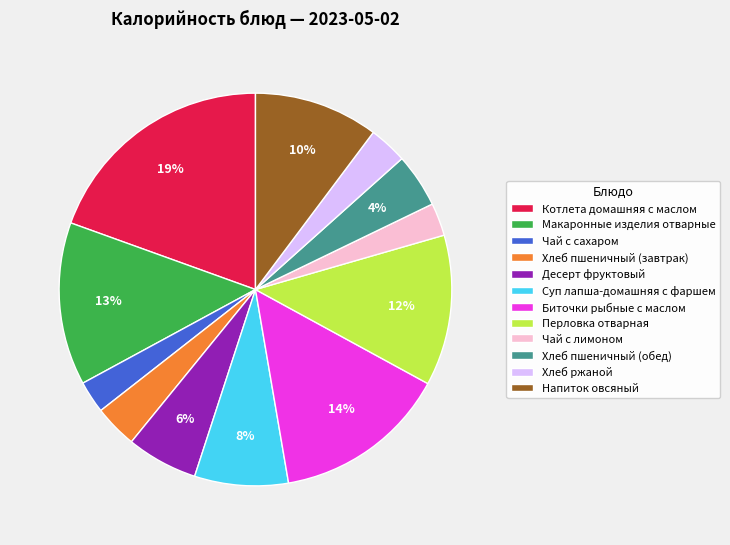

Does Чай с сахаром account for over 50% of the chart?

No